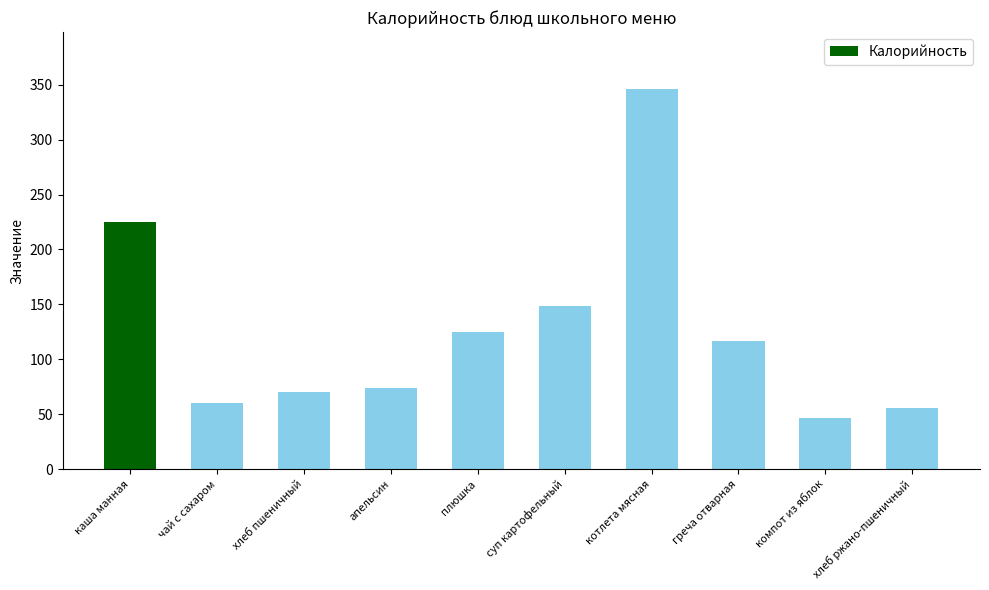

What is the label of the 1st bar from the left?

каша манная